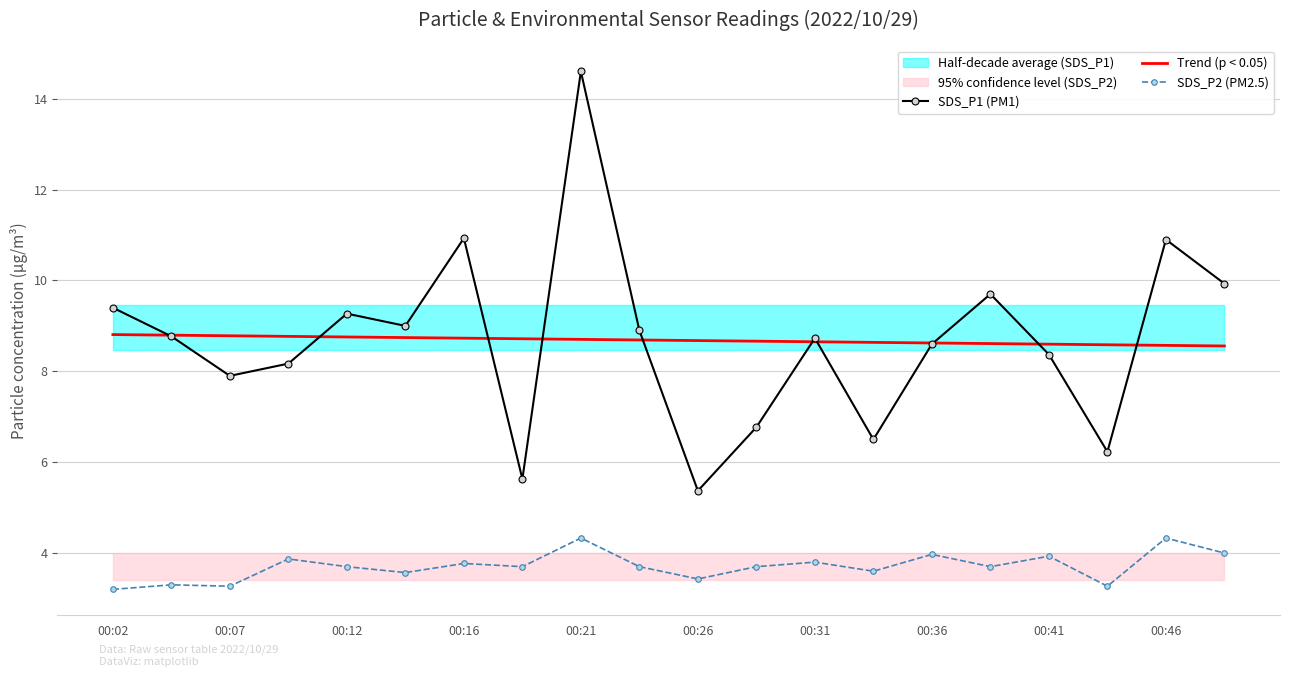

Read the Trend (p < 0.05) value at 00:41.

8.6